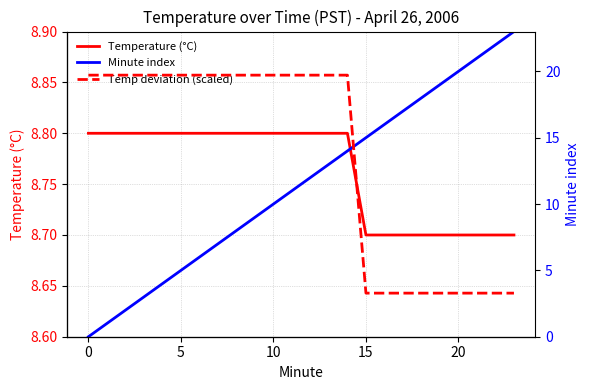

After their last crossing, which series has the higher values: Minute index or Temp deviation (scaled)?

Minute index